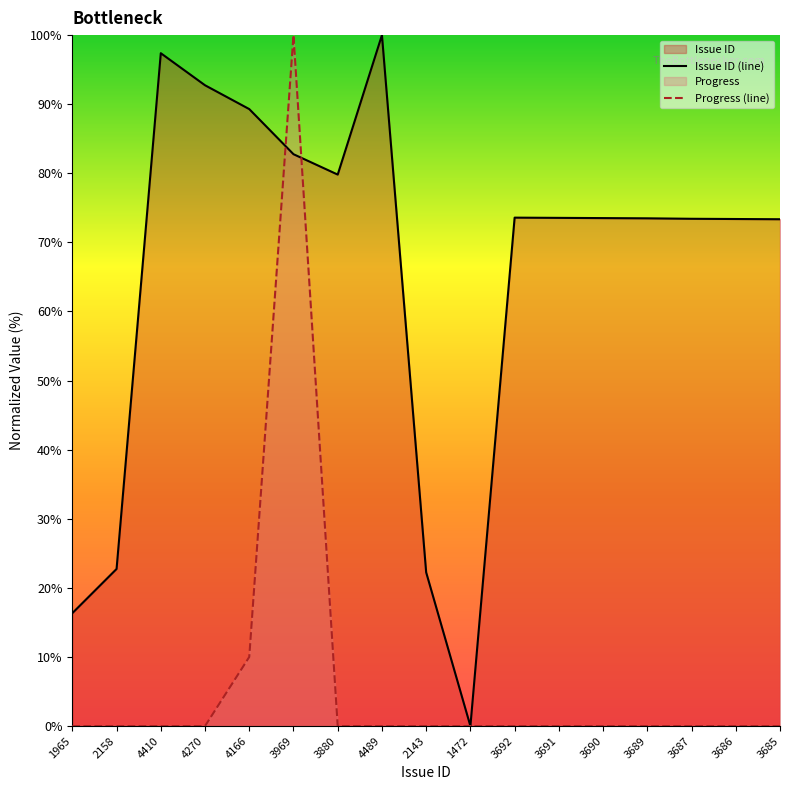

Reading left to right, what are all the values shown in this chart?

Issue ID (line): 1965=16.3	2158=22.7	4410=97.4	4270=92.7	4166=89.3	3969=82.8	3880=79.8	4489=100.0	2143=22.2	1472=0.0	3692=73.6	3691=73.5	3690=73.5	3689=73.5	3687=73.4	3686=73.4	3685=73.4
Progress (line): 1965=0.0	2158=0.0	4410=0.0	4270=0.0	4166=10.0	3969=100.0	3880=0.0	4489=0.0	2143=0.0	1472=0.0	3692=0.0	3691=0.0	3690=0.0	3689=0.0	3687=0.0	3686=0.0	3685=0.0